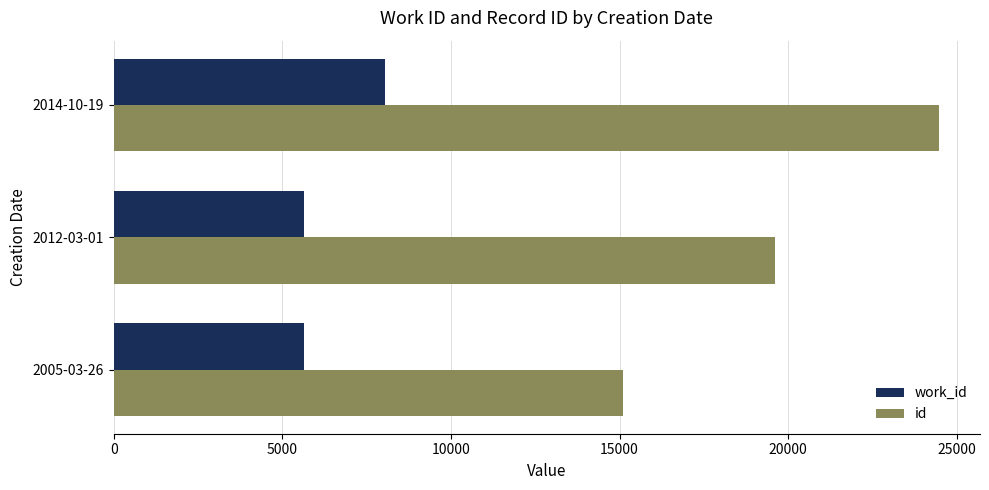

Where is work_id nearest to the value 6838?

2005-03-26